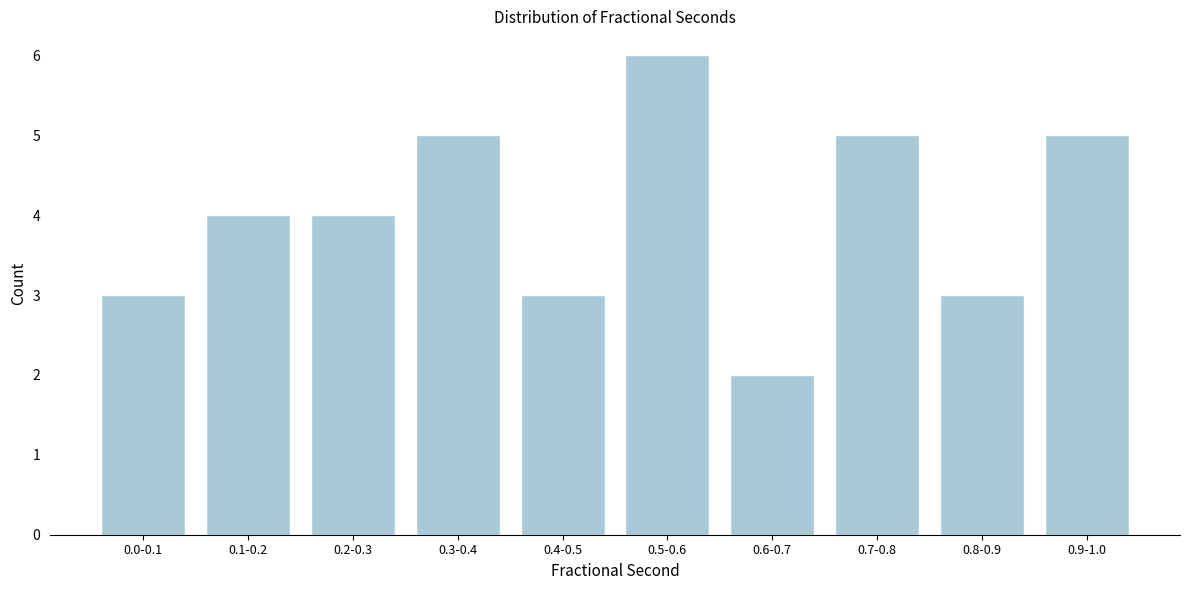

Reading left to right, transcribe all the data shown in this chart.

3	4	4	5	3	6	2	5	3	5